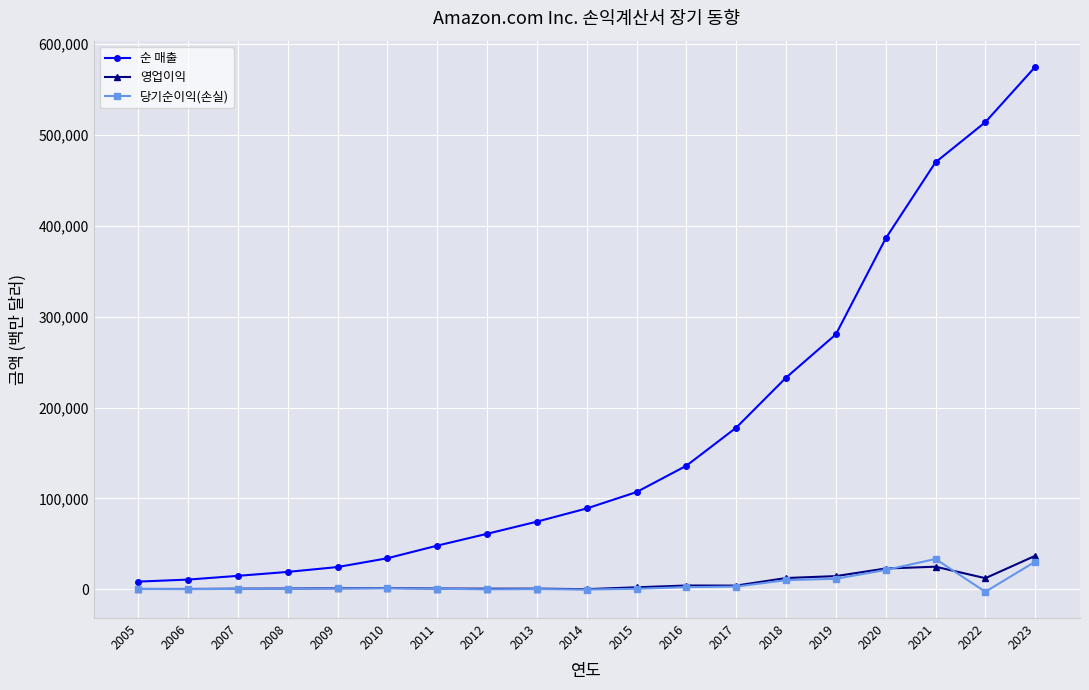

What is the maximum value for 당기순이익(손실)?

33364